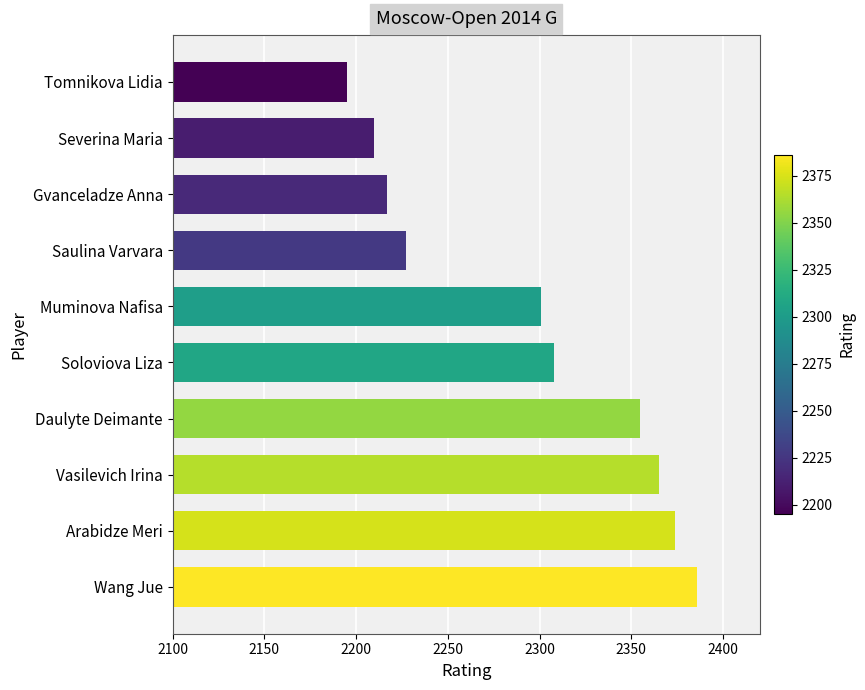

Which has a higher value, Wang Jue or Soloviova Liza?

Wang Jue